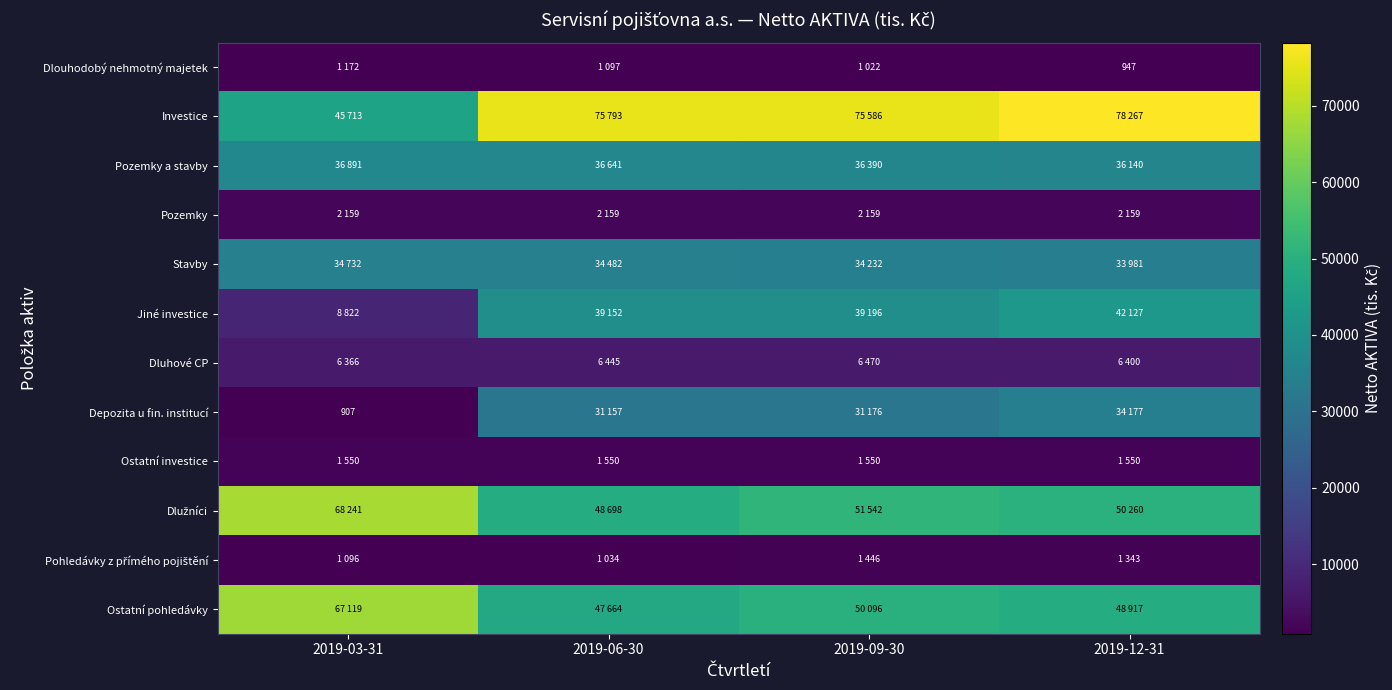

How many Stavby values are between 34232 and 34732?

3